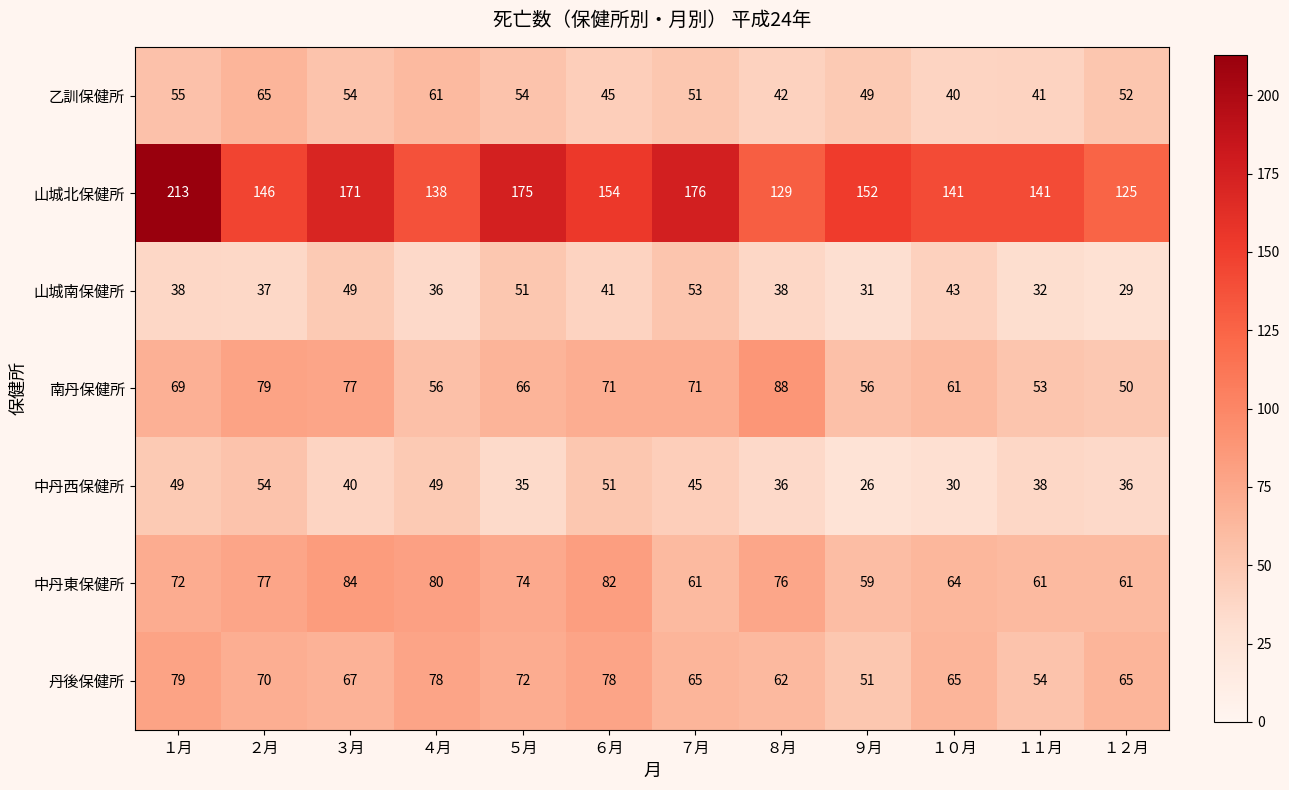

Which label corresponds to the largest value in the chart?

１月